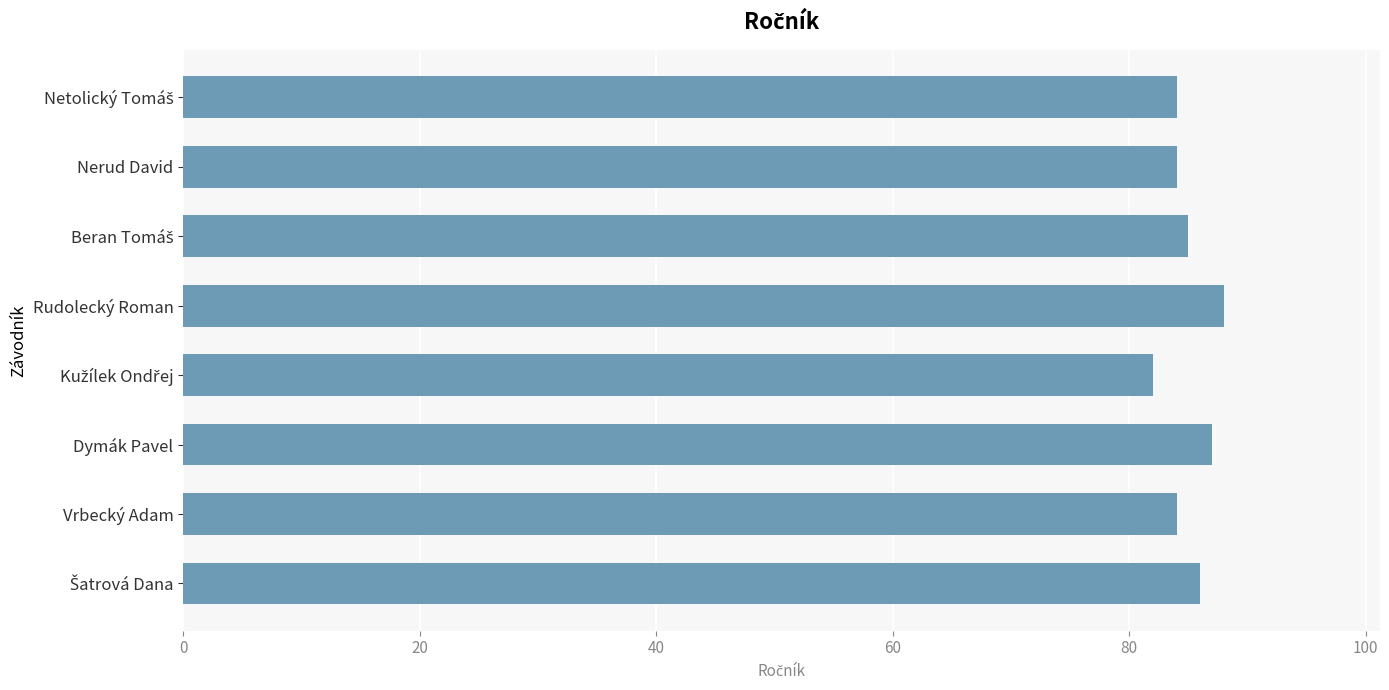

True or false: the data shows 87 at Dymák Pavel.

True